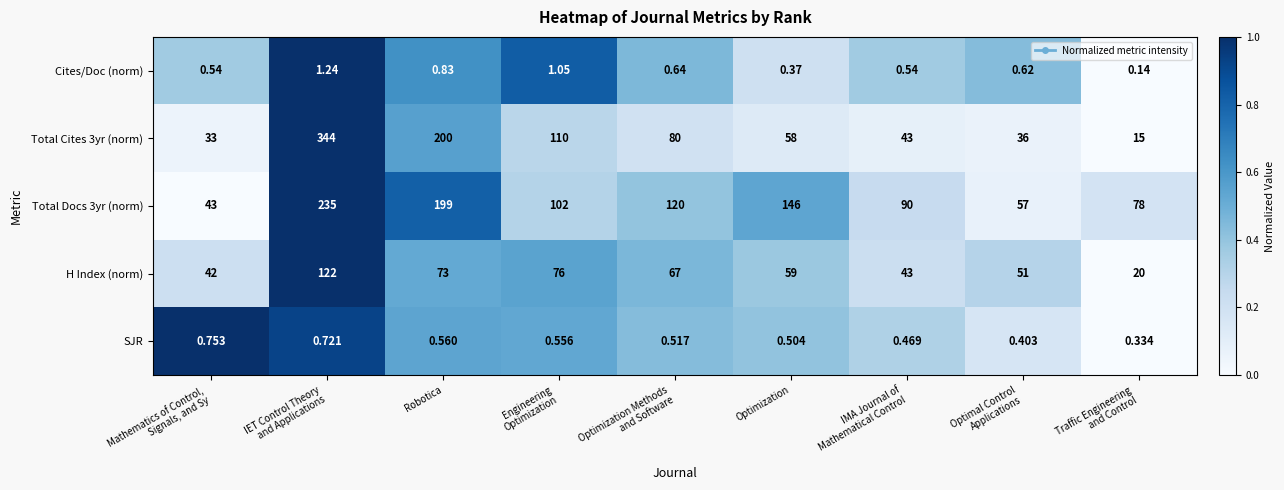

Where is H Index (norm) nearest to the value 71?

Robotica